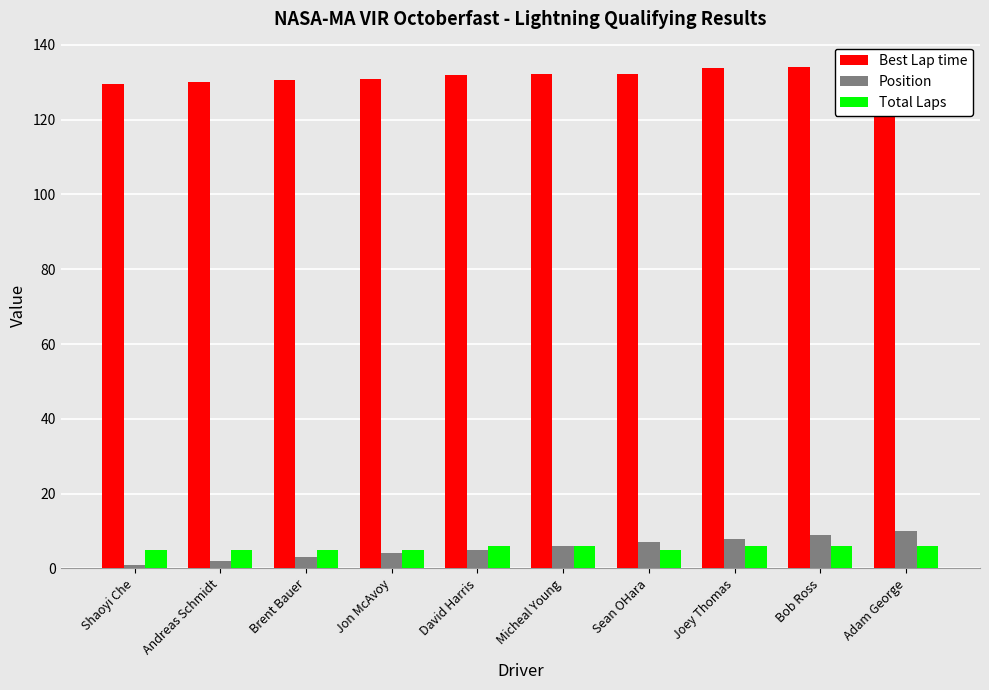

Which series changed the most between Micheal Young and Bob Ross?

Position